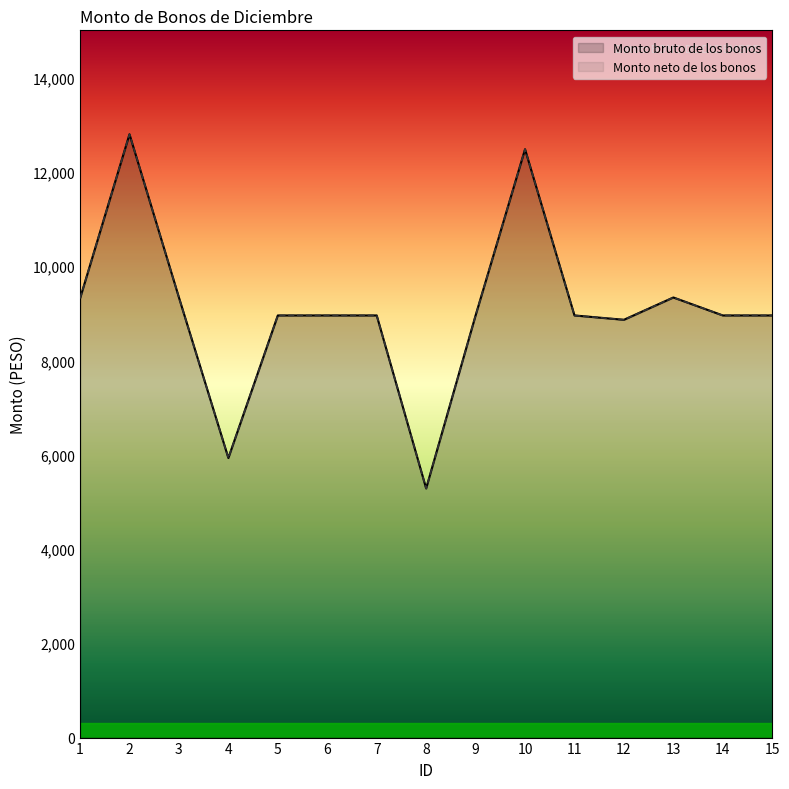

True or false: Monto neto de los bonos and Monto bruto de los bonos cross at least once.

False